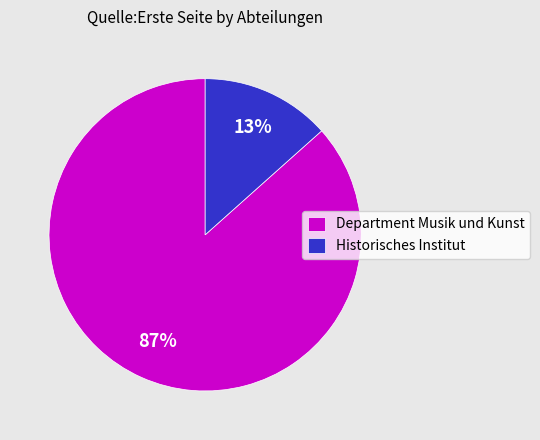

Is there a majority slice in this chart?

Yes